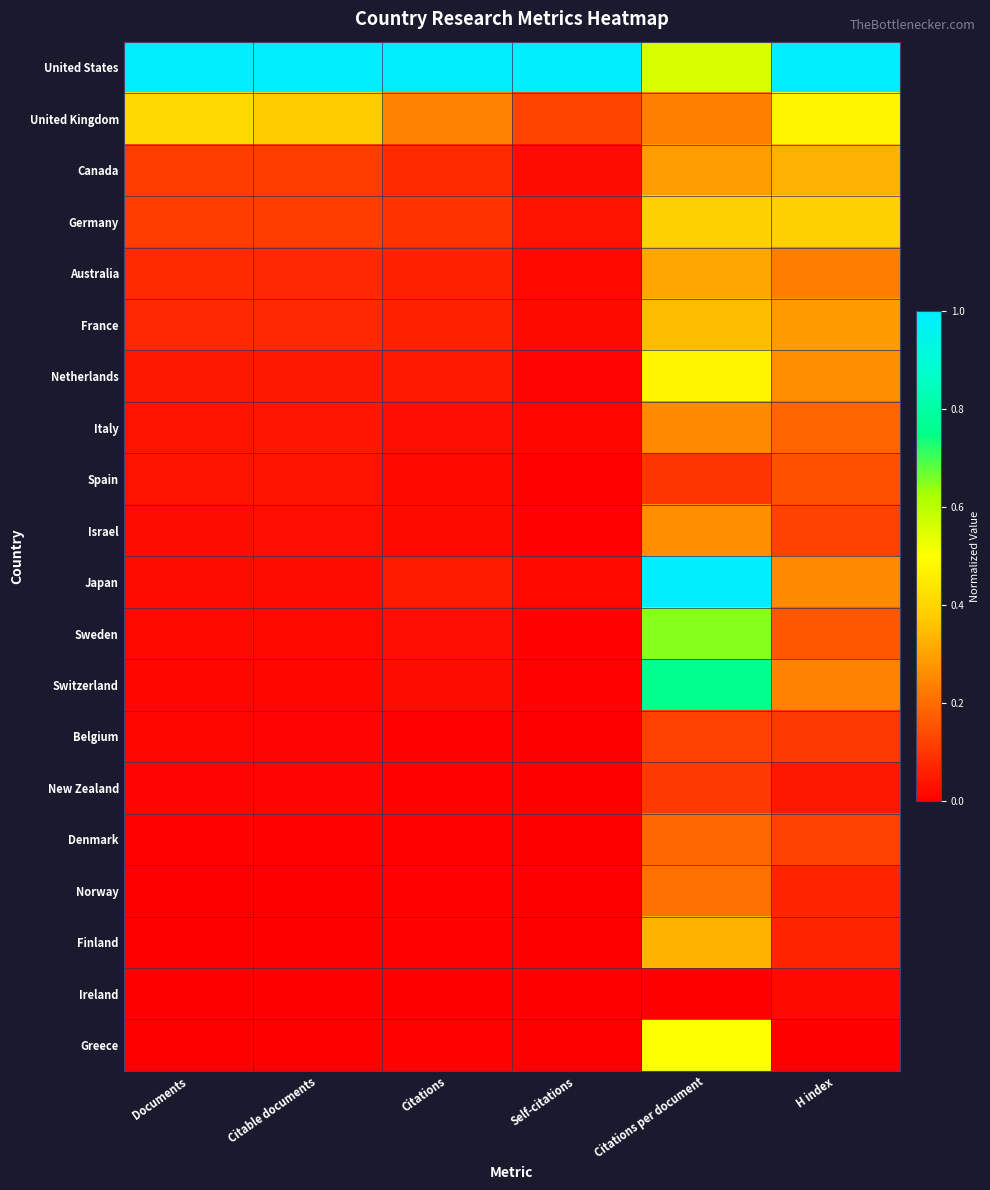

Between Citable documents and Documents, which is larger?

Citable documents